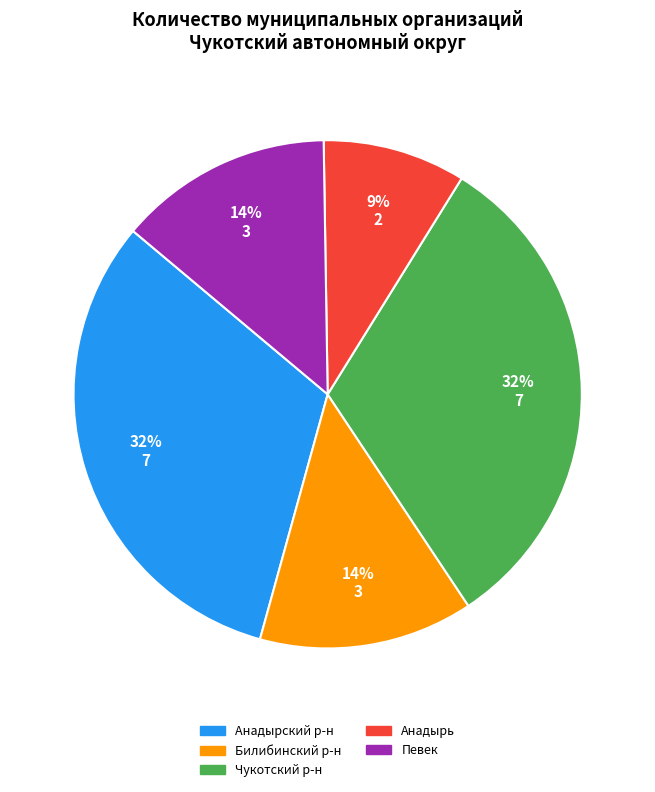

To the nearest percent, what is the average slice percentage?

20%